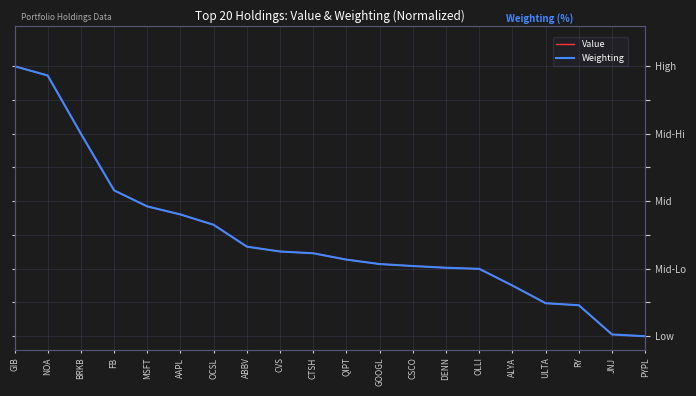

Which series ends up on top after the final intersection of Value and Weighting?

Weighting